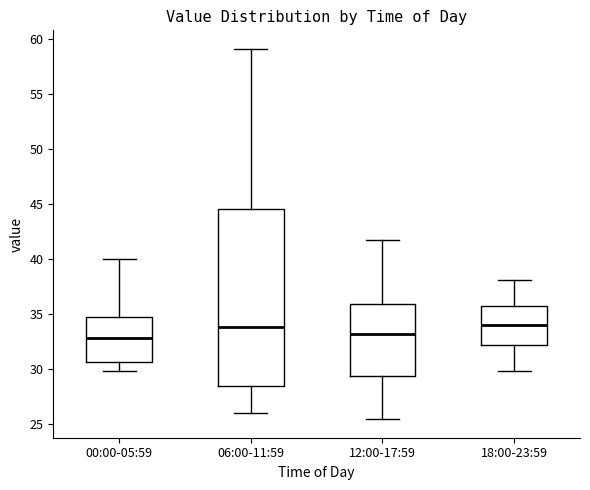

Comparing the boxes themselves (not the whiskers), which one is the tallest?

06:00-11:59